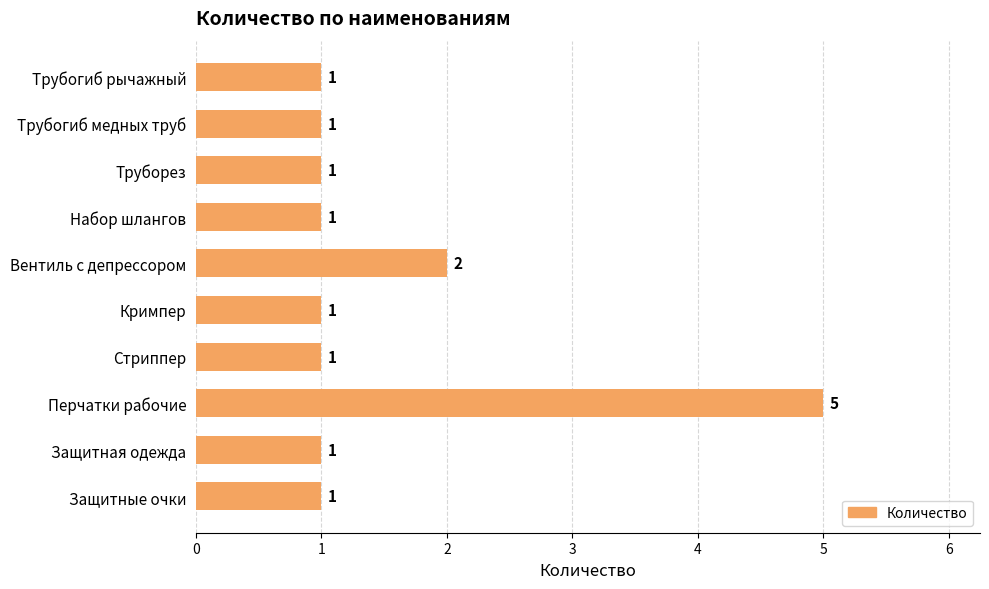

Approximately how many times larger is the value at Труборез compared to Набор шлангов?

1.0